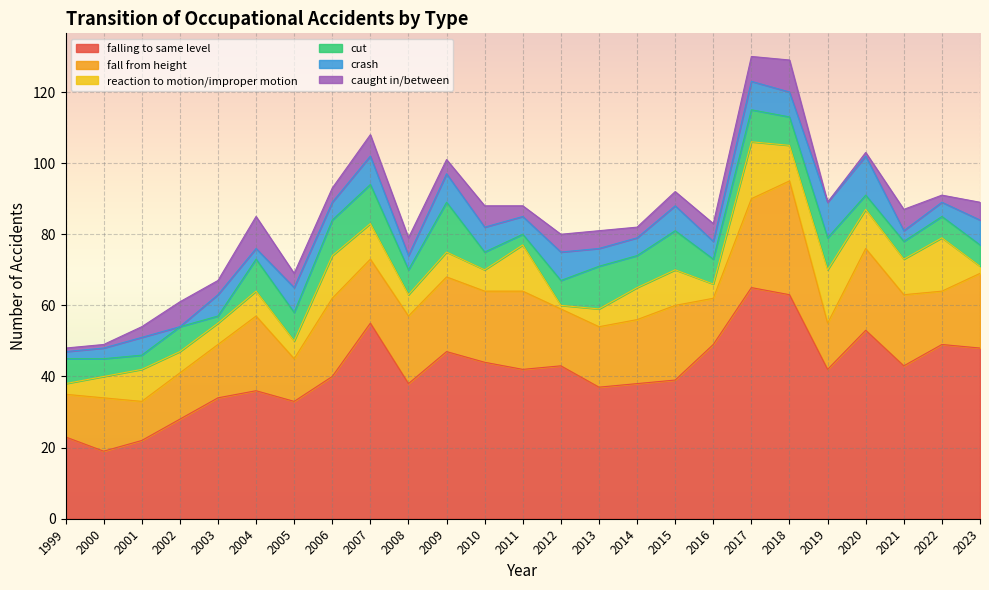

What are all the series names shown in the legend?

falling to same level, fall from height, reaction to motion/improper motion, cut, crash, caught in/between